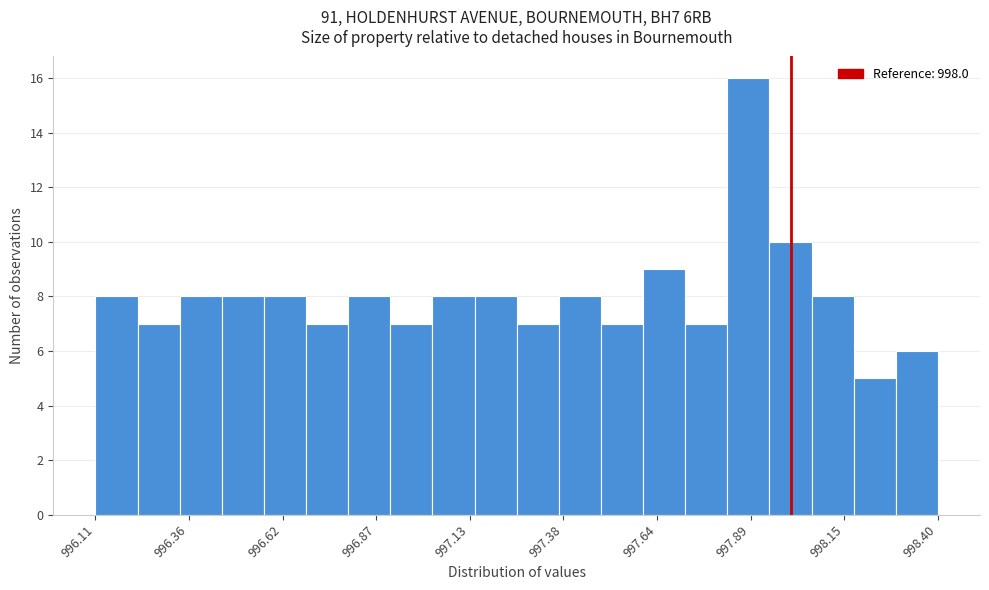

Read against the x-axis, roughly where is the centre of the tallest bar?

997.90